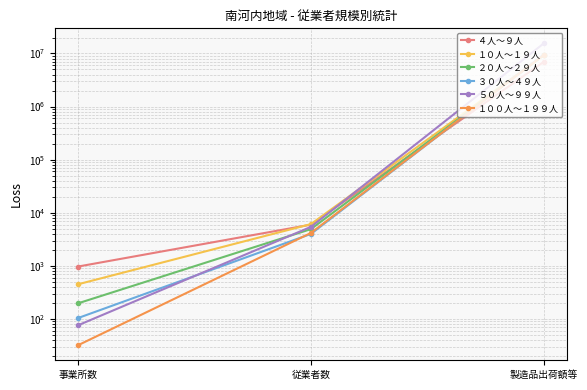

Does the chart display data point markers on the line(s)?

Yes